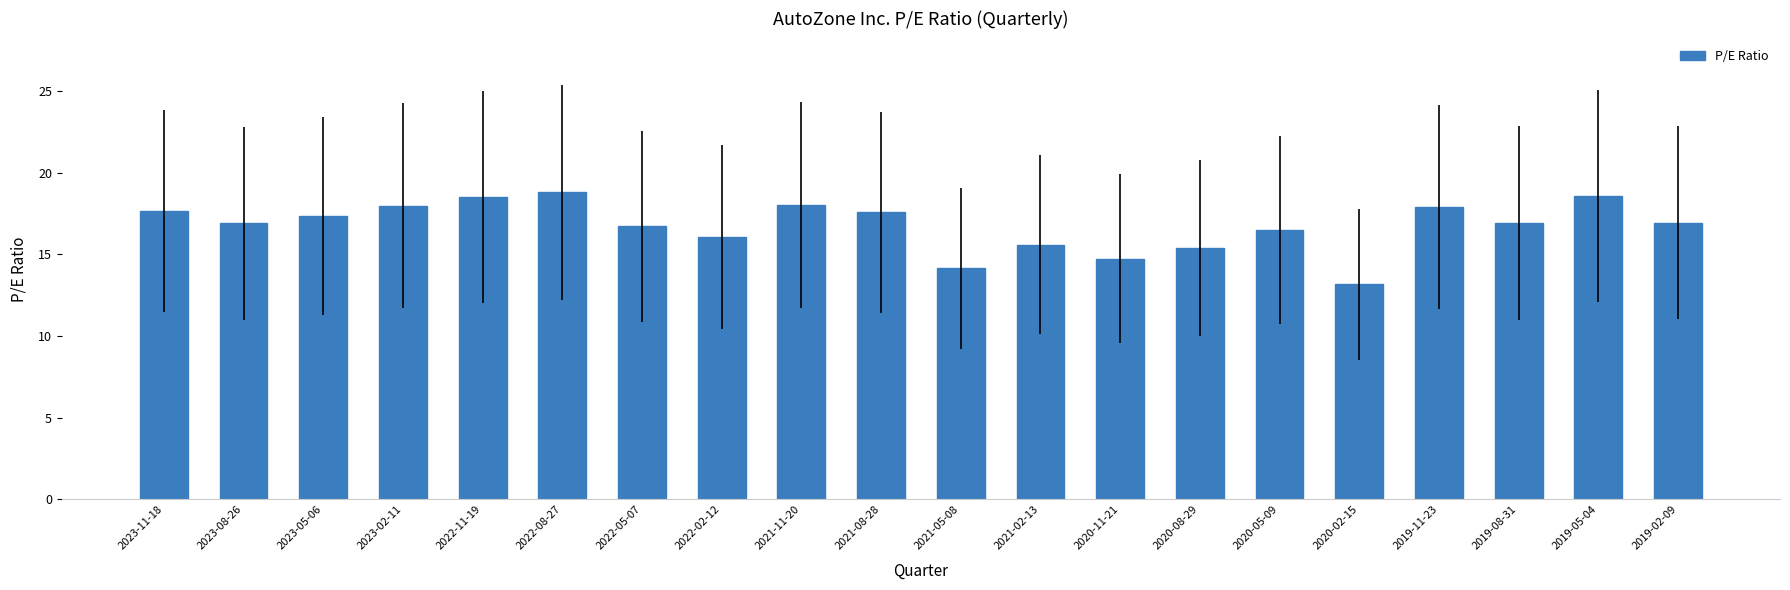

Which has a higher value, 2019-05-04 or 2020-02-15?

2019-05-04